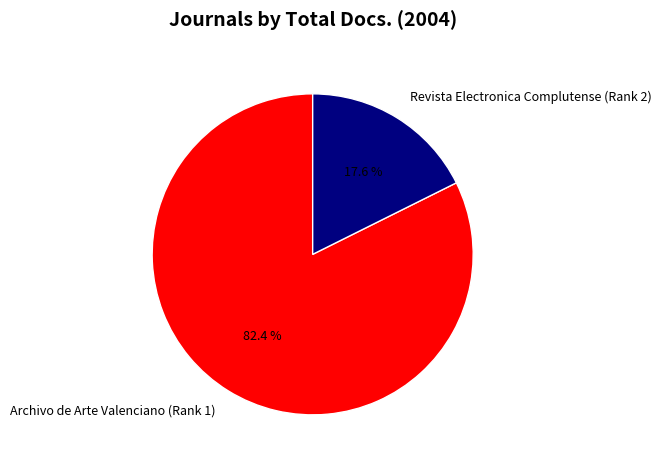

To the nearest percent, what is the difference between the Archivo de Arte Valenciano (Rank 1) and Revista Electronica Complutense (Rank 2) slice percentages?

65%